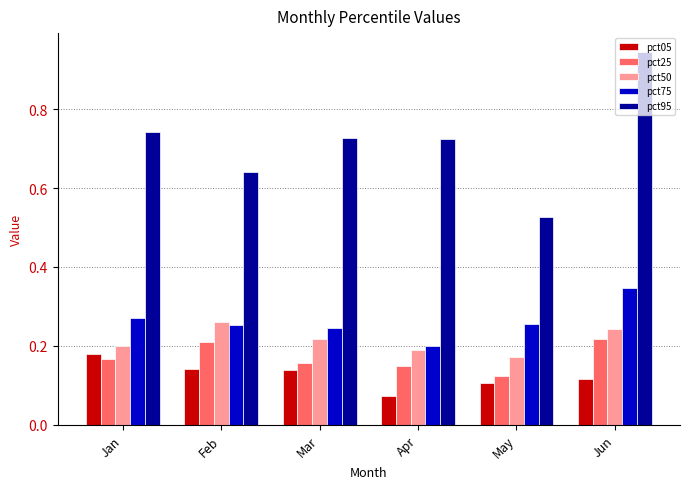

How many series are shown in this chart?

5